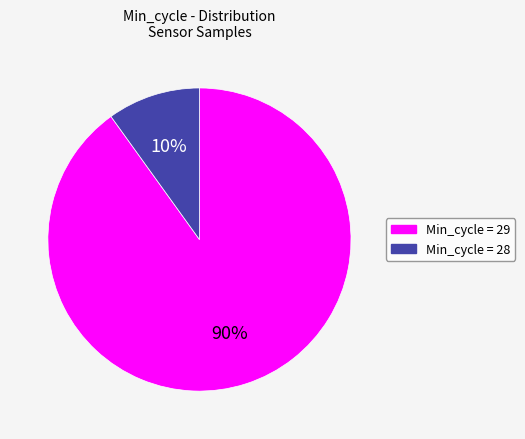

Is there a majority slice in this chart?

Yes